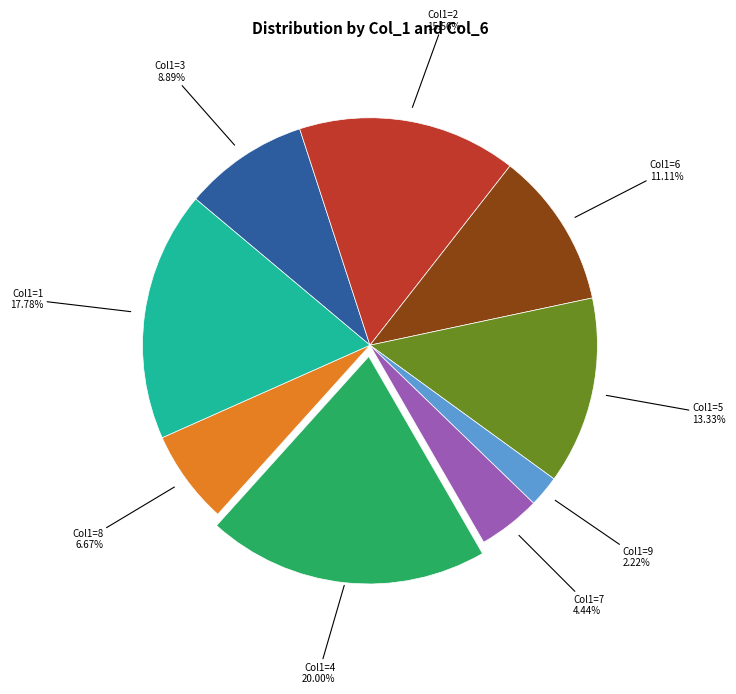

Is there any slice that represents more than half of the pie?

No